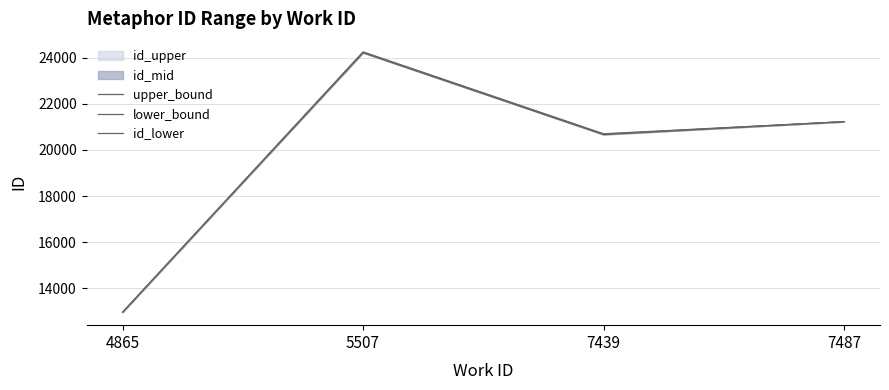

True or false: upper_bound has a value of 20701.0 at 7439.

True